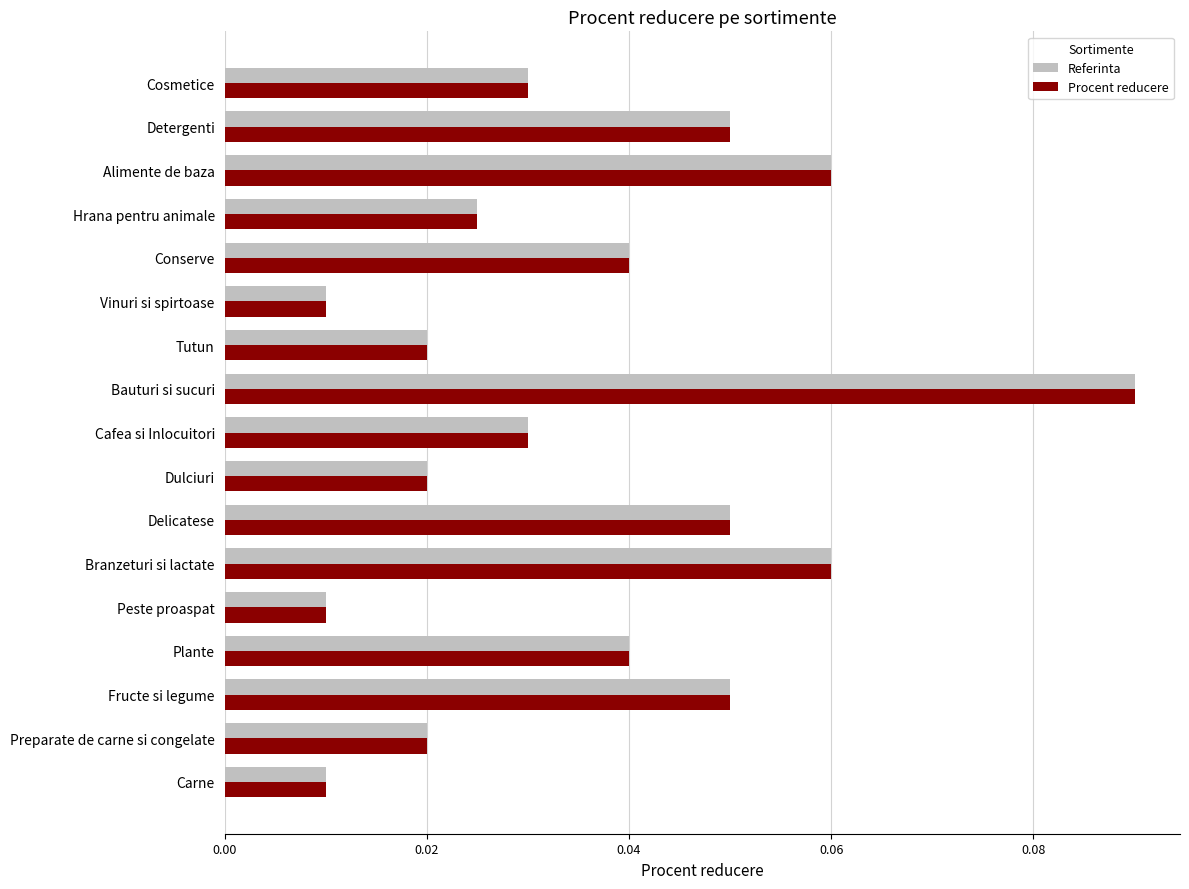

How many Referinta values are between 0 and 1?

17